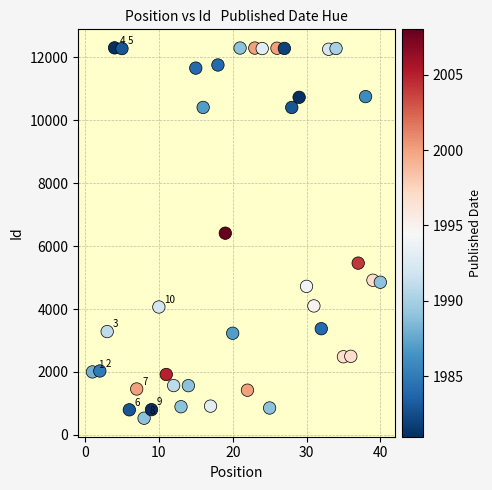

What is the range of X values (max minus min)?

39